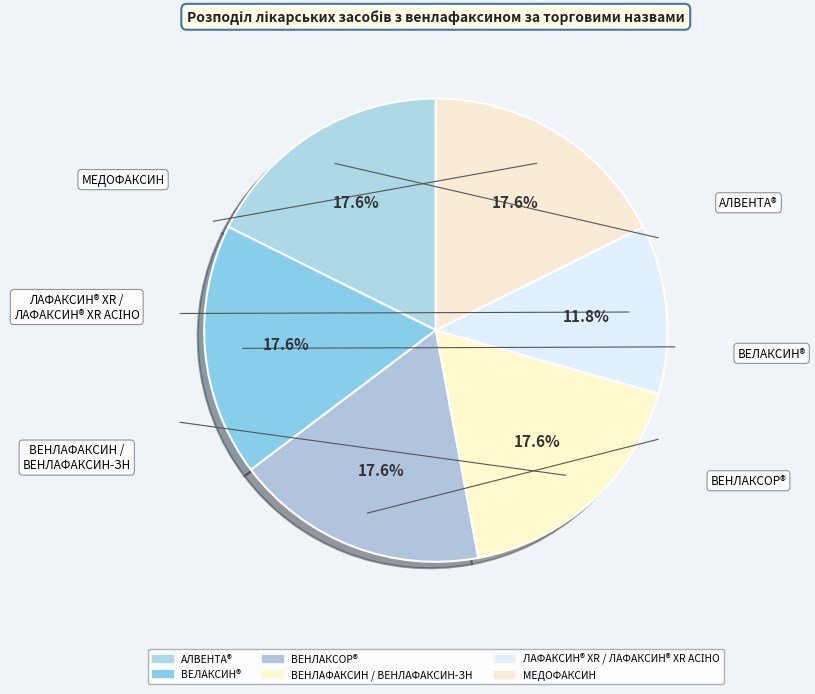

Combined, what portion of the pie is ЛАФАКСИН® XR / ЛАФАКСИН® XR АСІНО and МЕДОФАКСИН?

29.4%